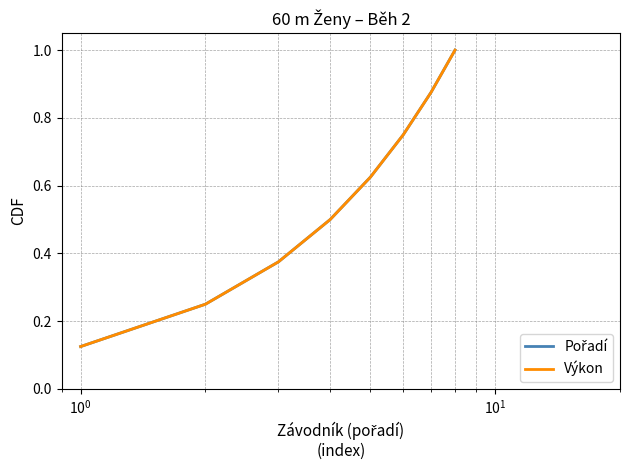

Count the Pořadí values in the range 0 to 1.

8